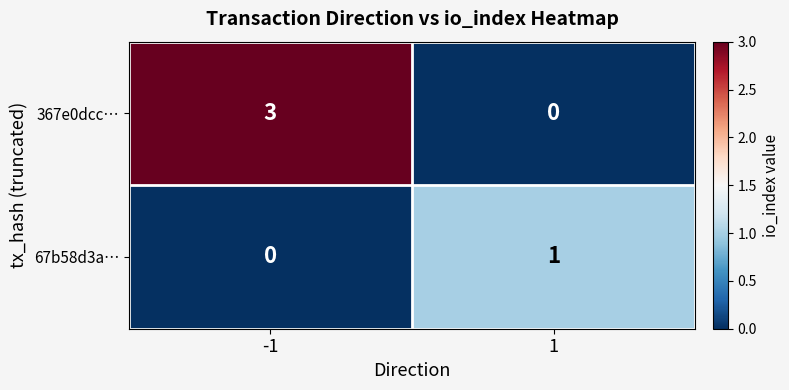

Between -1 and 1, which series saw the biggest shift?

367e0dcc…